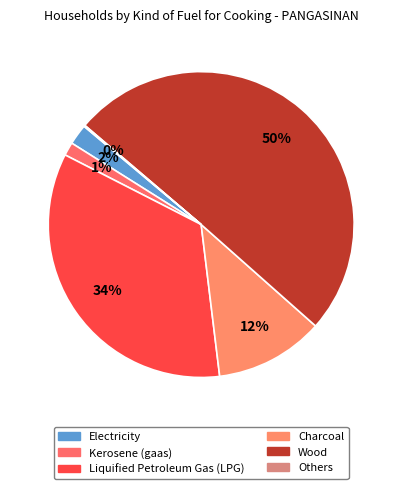

How many slices are in this pie chart?

6